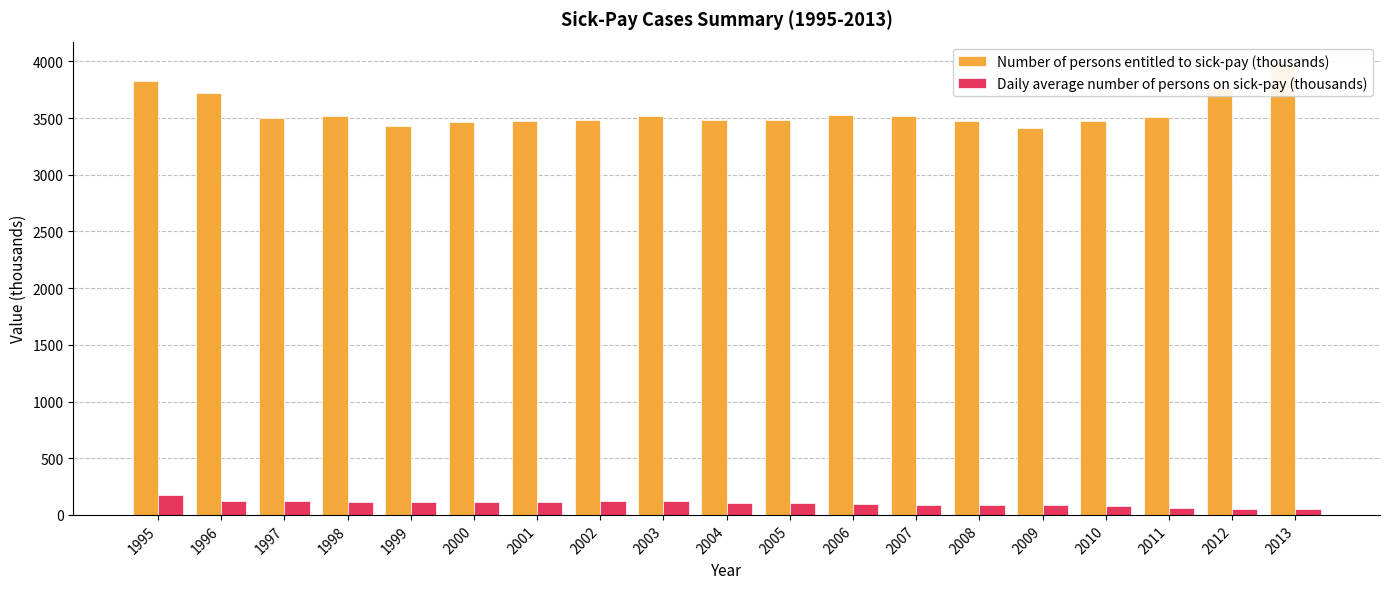

Are the bars horizontal?

No